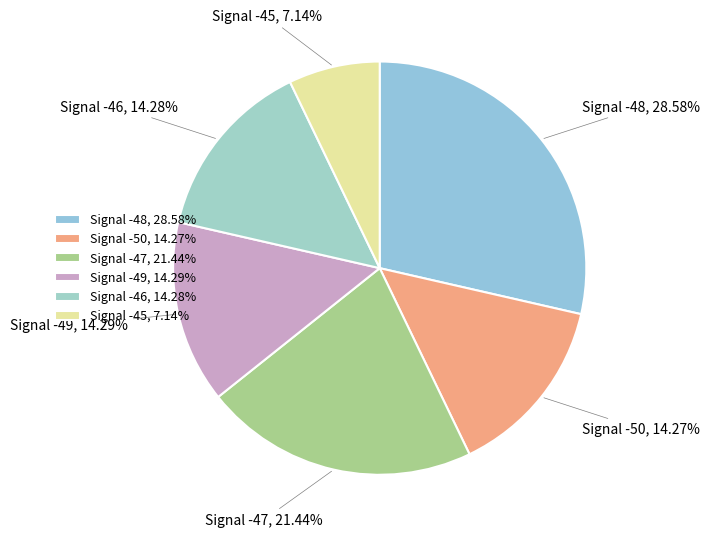

Which has a higher value, Signal -47, 21.44% or Signal -45, 7.14%?

Signal -47, 21.44%